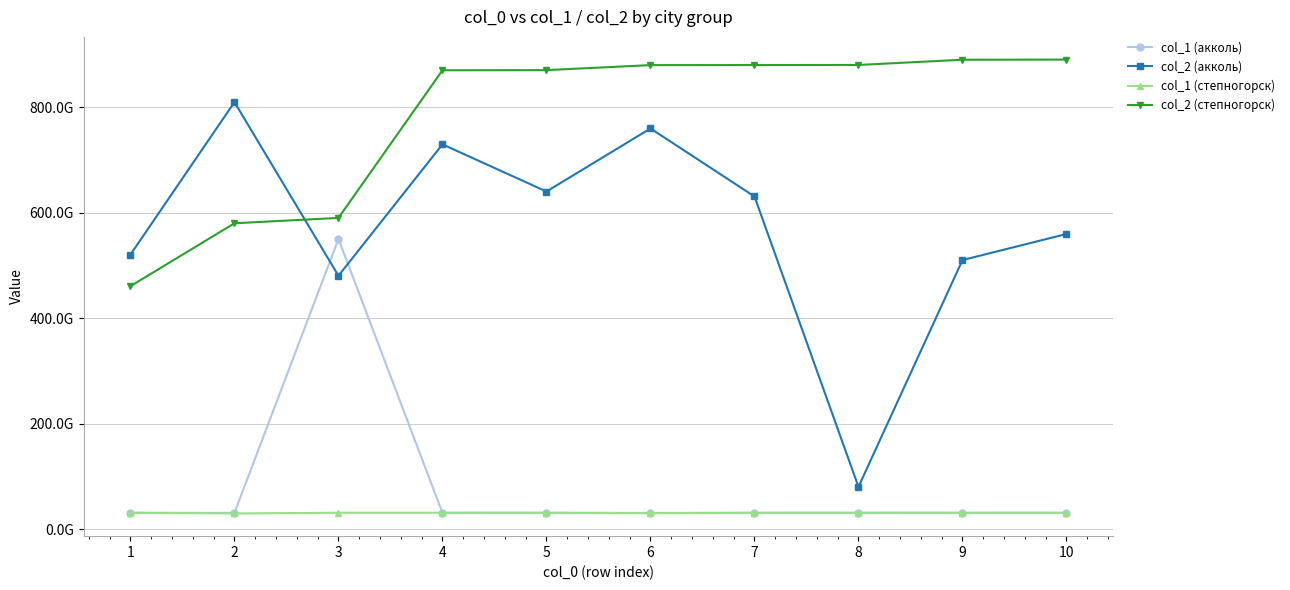

What are all the series names shown in the legend?

col_1 (акколь), col_2 (акколь), col_1 (степногорск), col_2 (степногорск)